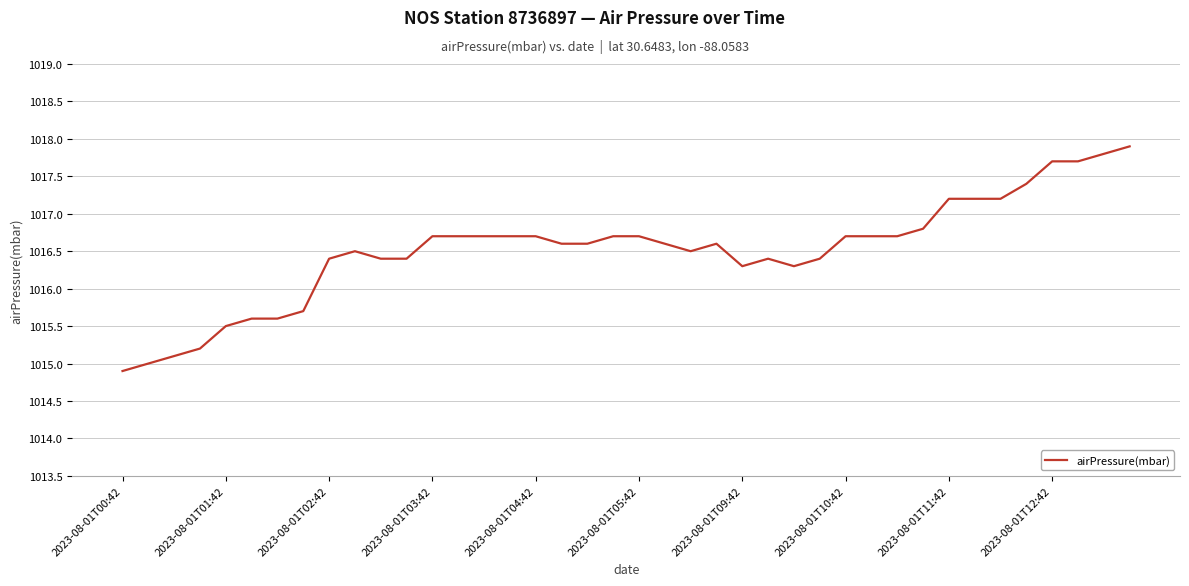

What is the greatest value displayed?

1017.9